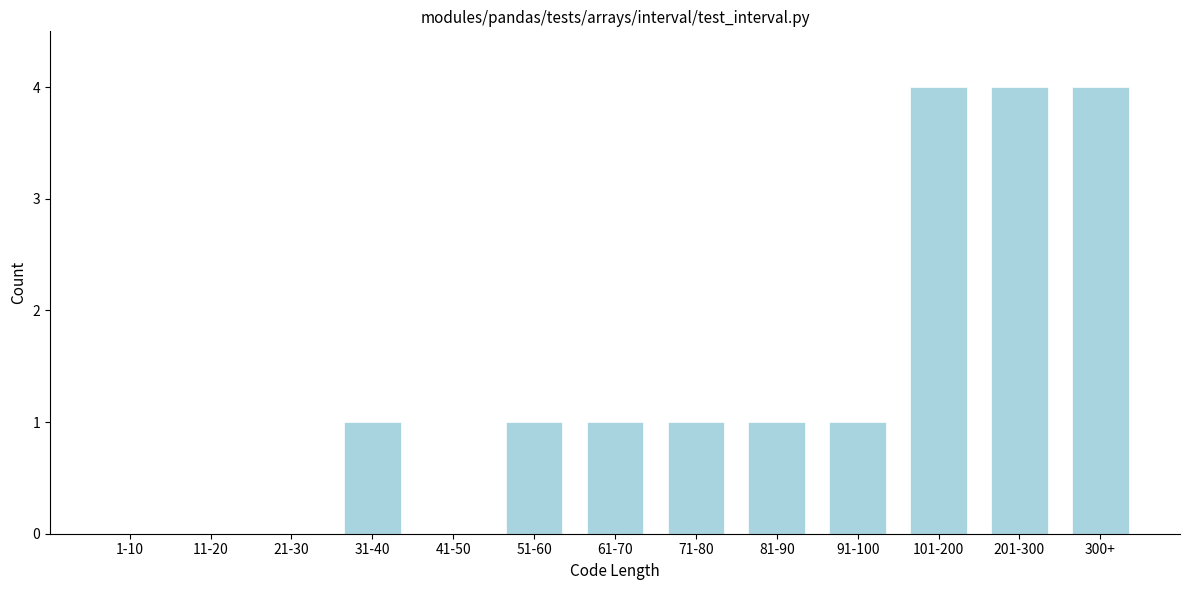

Reading left to right, transcribe all the data shown in this chart.

1-10=0	11-20=0	21-30=0	31-40=1	41-50=0	51-60=1	61-70=1	71-80=1	81-90=1	91-100=1	101-200=4	201-300=4	300+=4